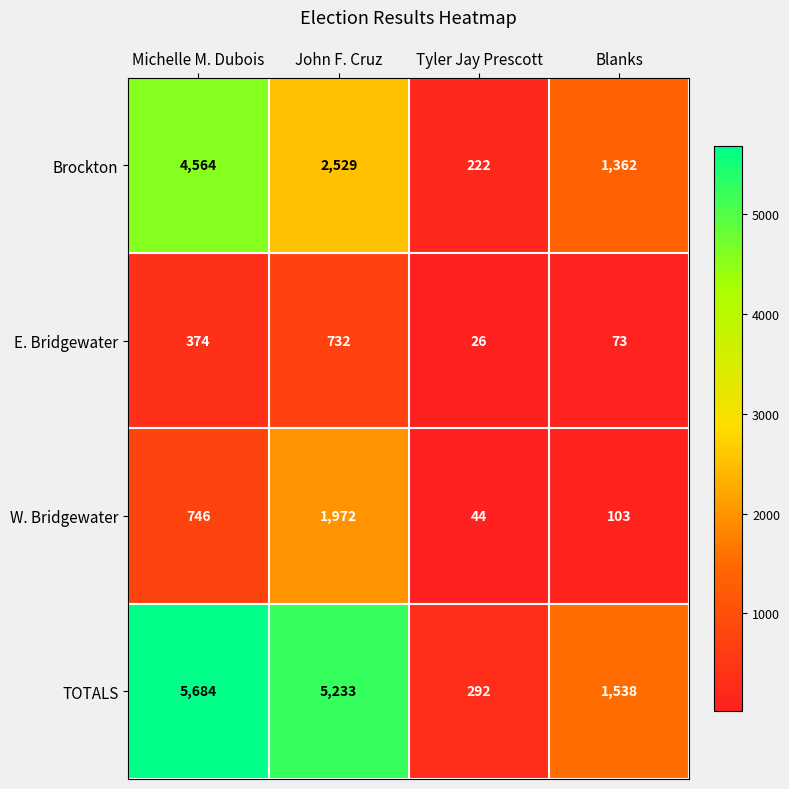

Count the number of categories in the chart.

4